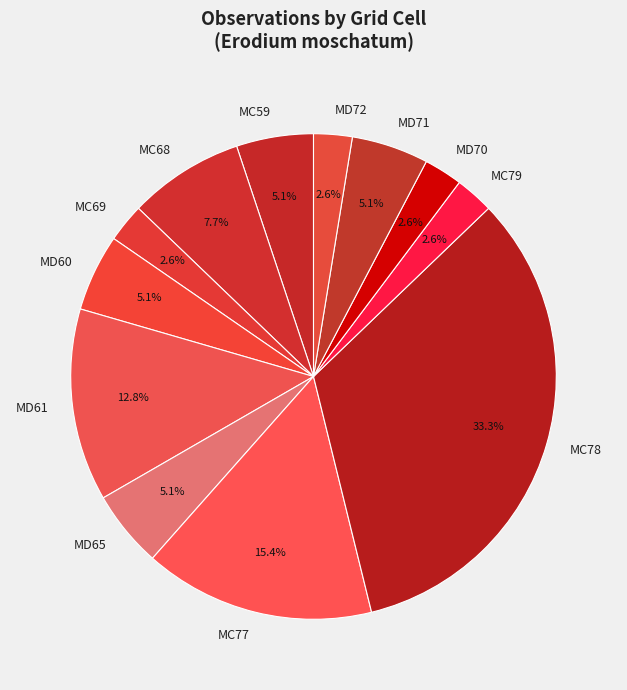

Between MC77 and MD65, which is larger?

MC77